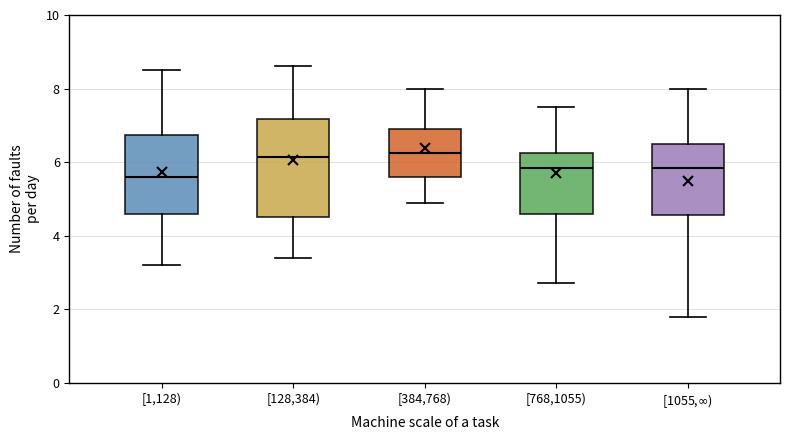

Which box has the lowest median line?

[1,128)